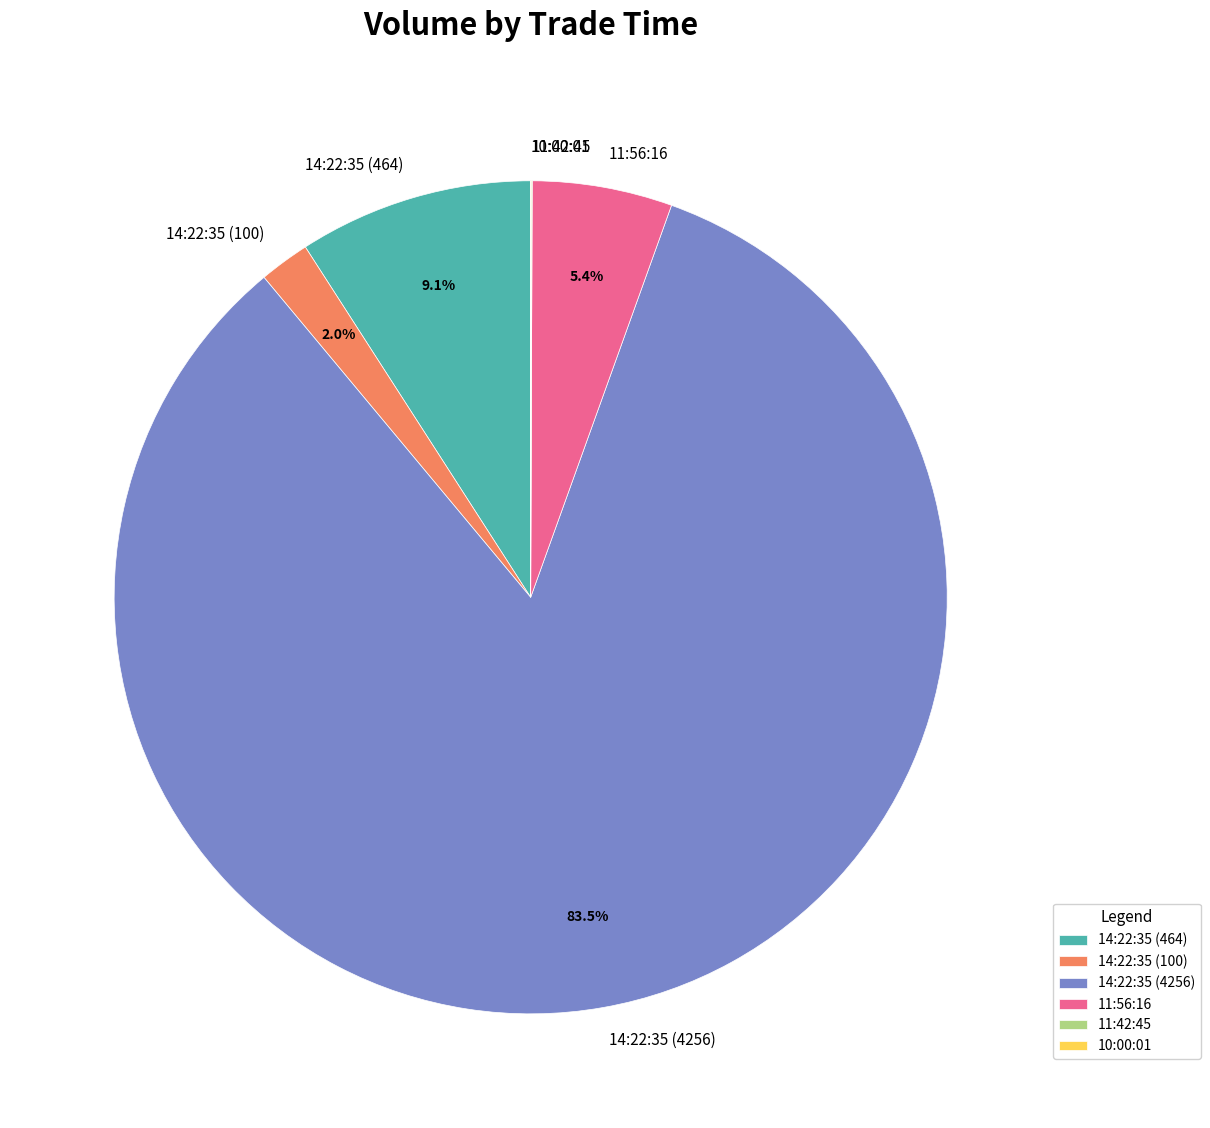

Between 14:22:35 (464) and 14:22:35 (100), which is larger?

14:22:35 (464)